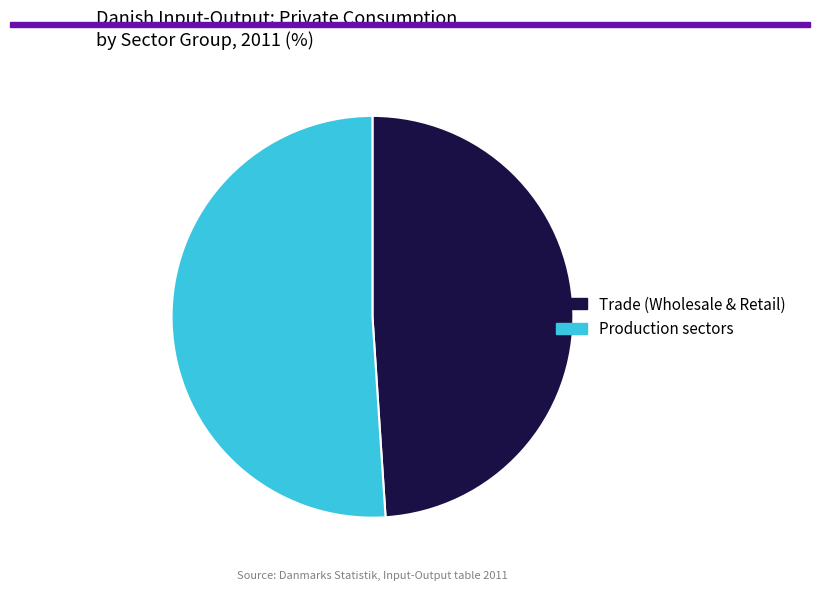

Is there a majority slice in this chart?

Yes